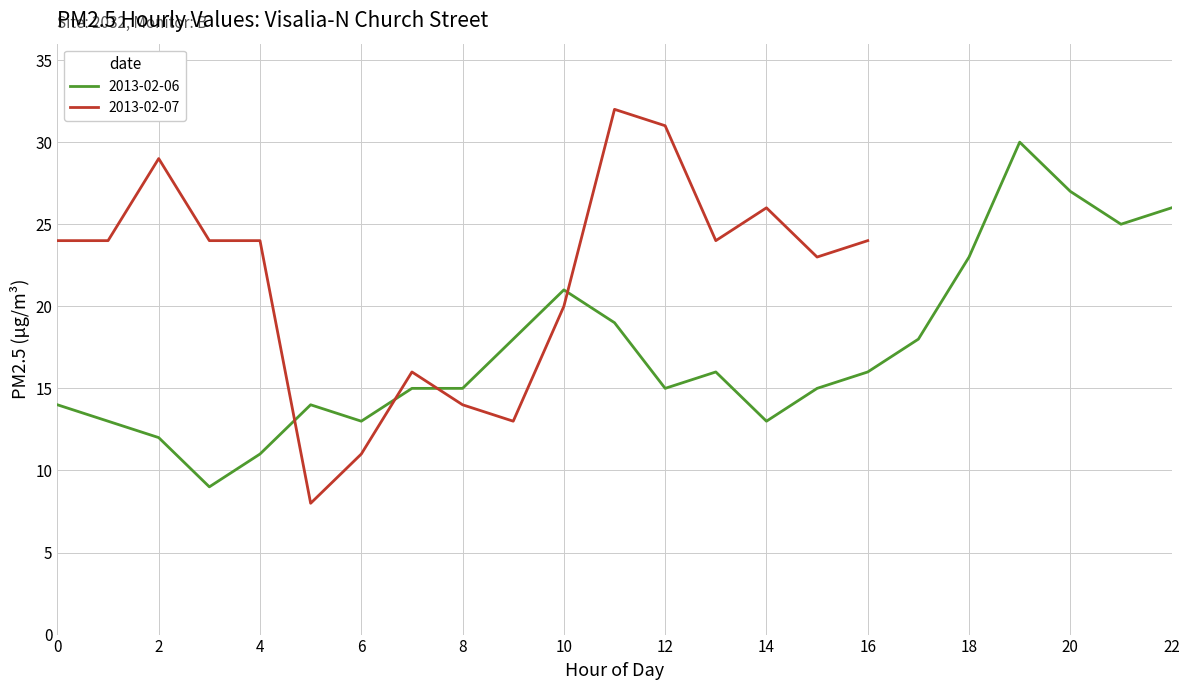

What is the lowest value of the 2013-02-06 series?

9